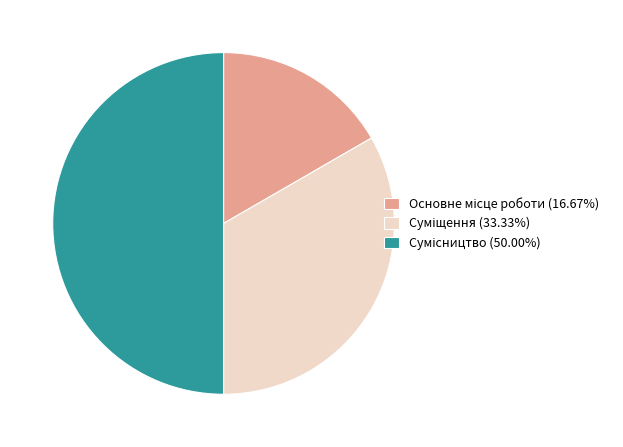

Combined, do Суміщення and Сумісництво account for over 50%?

Yes